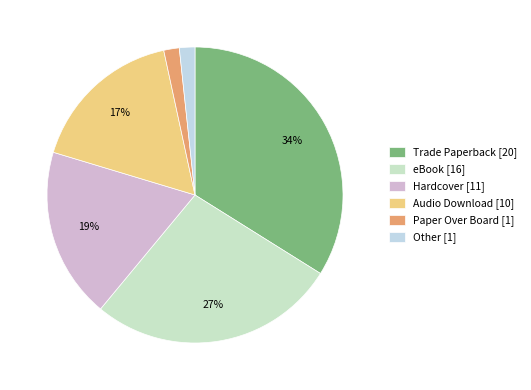

To the nearest percent, what is the difference between the Paper Over Board and Trade Paperback slice percentages?

32%